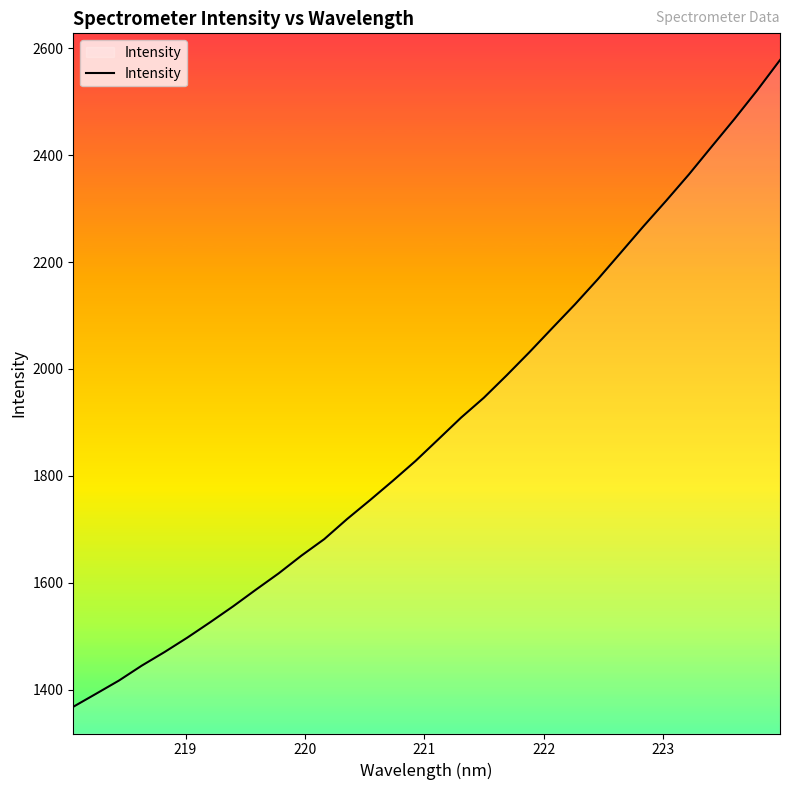

What is the difference between the maximum and minimum values?

1210.6